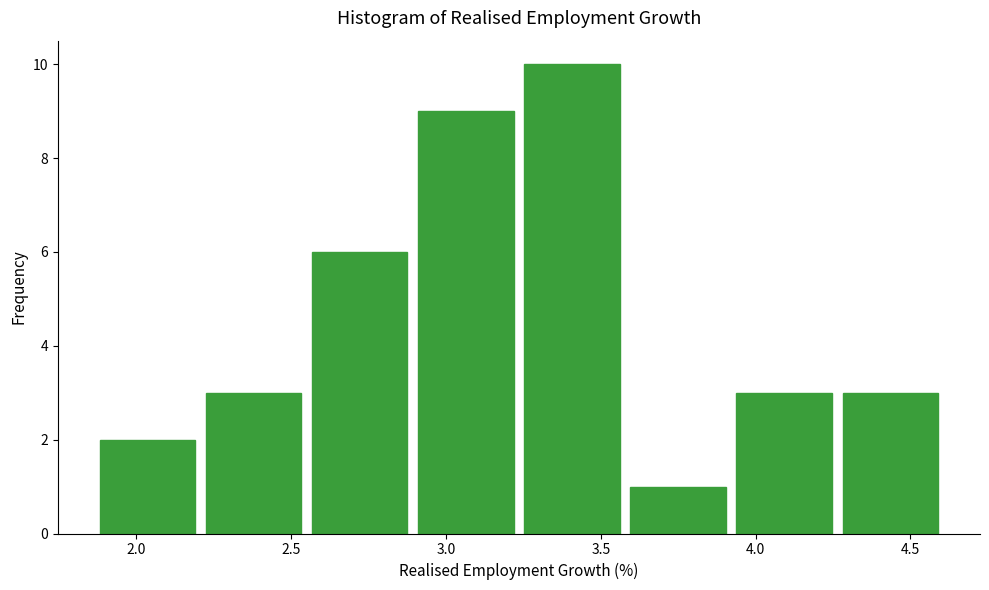

Reading left to right, transcribe this chart: for each bar, give the range it covers on the x-axis and its height. Neither the bar edges nor the heights are printed on the chart, so give them approximately, as read against the axes.

1.85 to 2.20: 2
2.20 to 2.55: 3
2.55 to 2.90: 6
2.90 to 3.25: 9
3.25 to 3.60: 10
3.60 to 3.90: 1
3.90 to 4.25: 3
4.25 to 4.60: 3